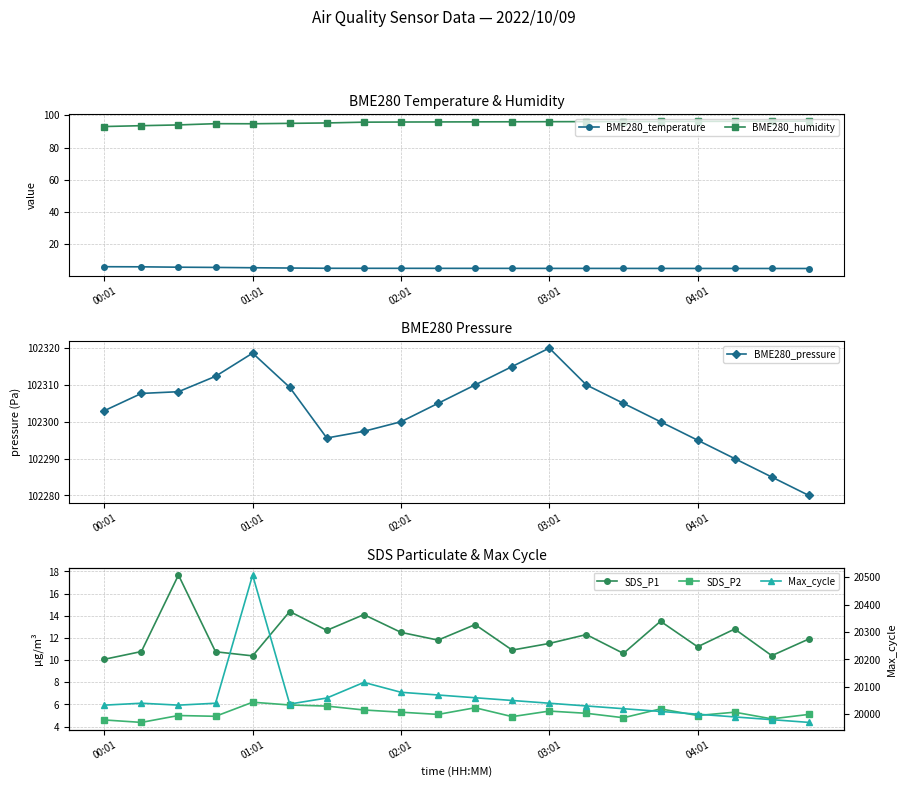

The Max_cycle series shows 19970.0 at 19. True or false?

True